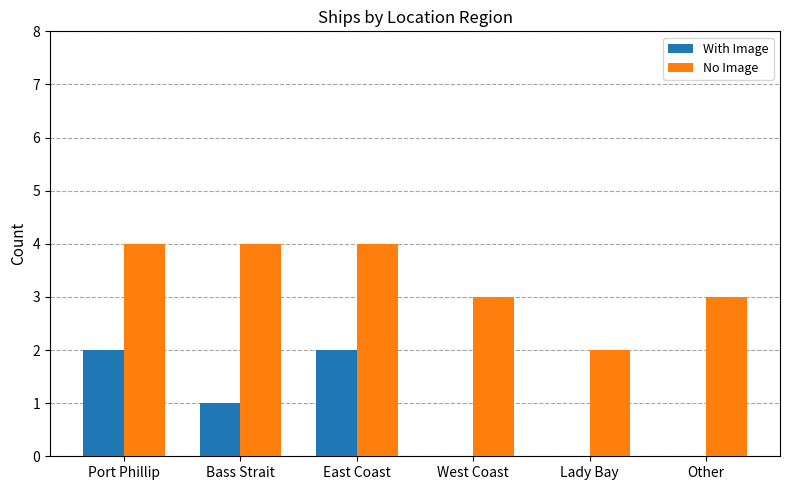

Reading left to right, list all the values displayed in this chart.

With Image: 2	1	2	0	0	0
No Image: 4	4	4	3	2	3